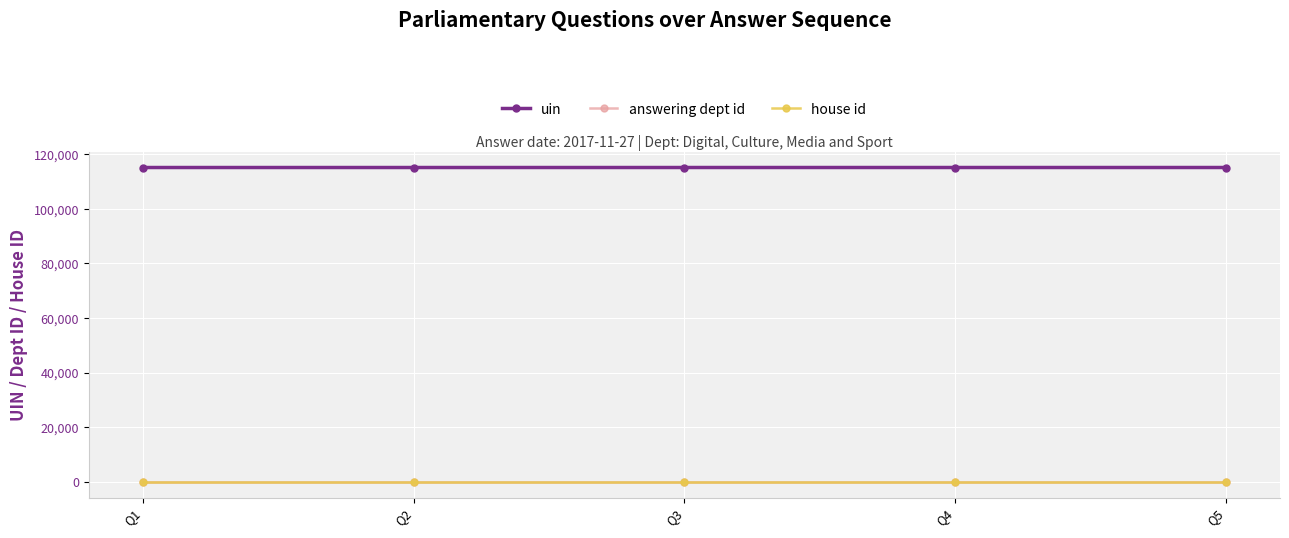

Which series has the largest total across all categories?

uin